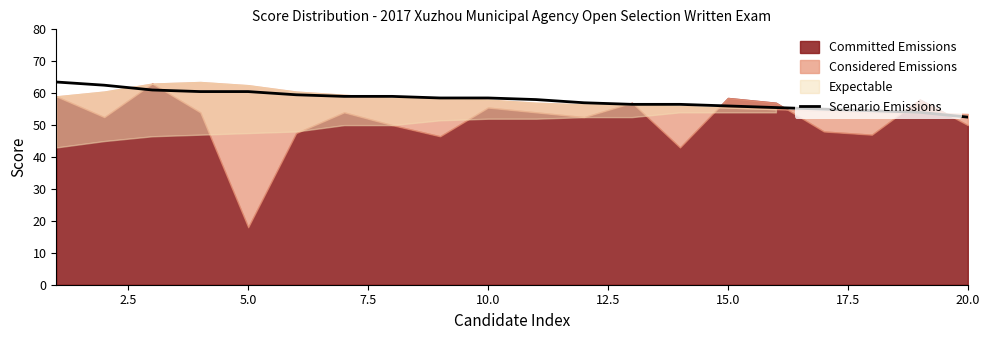

How many lines are shown in the chart?

1